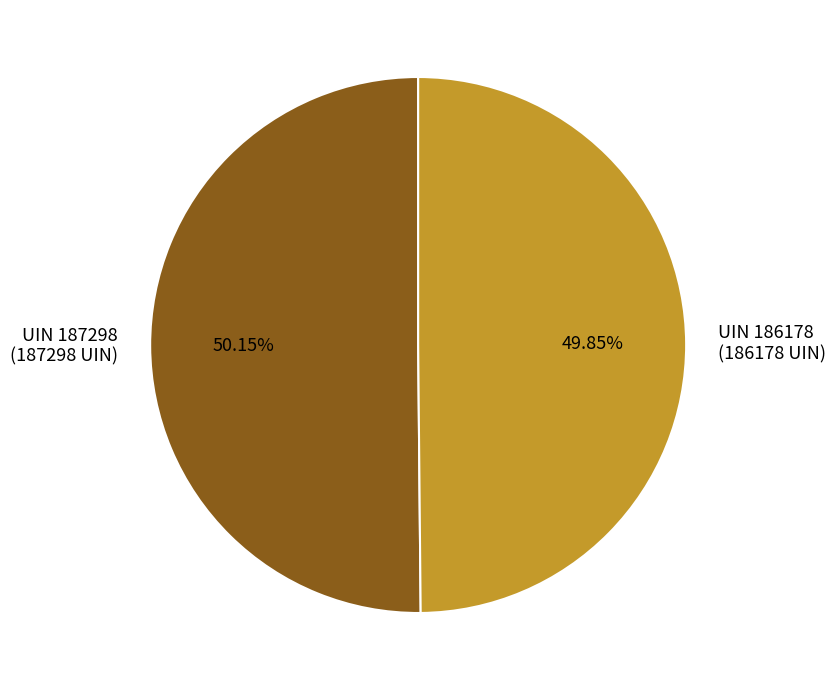

Is the sum of UIN 187298 and UIN 186178 greater than half?

Yes